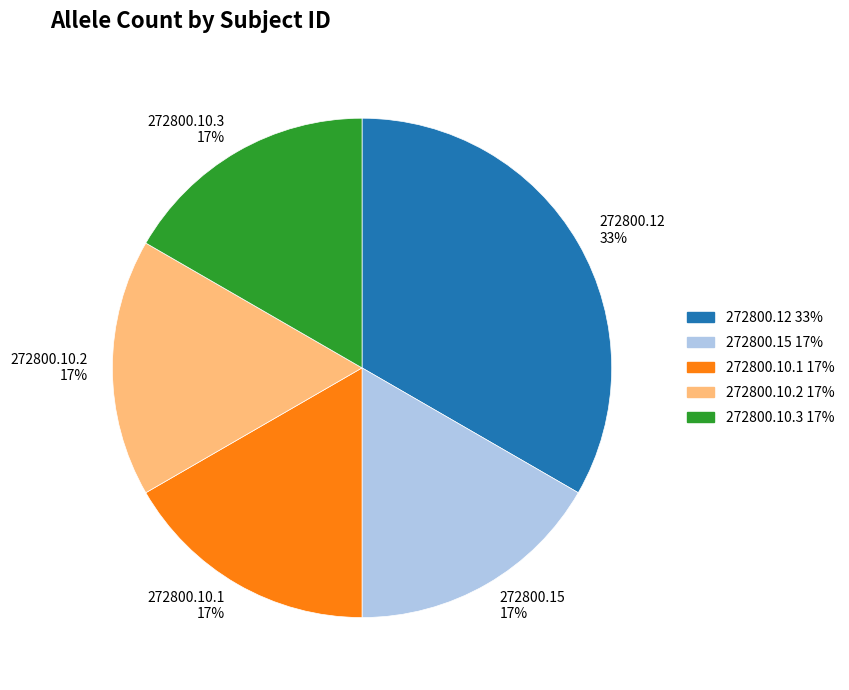

What is the ratio of the value at 272800.10.3 17% to the value at 272800.10.1 17%?

1.0